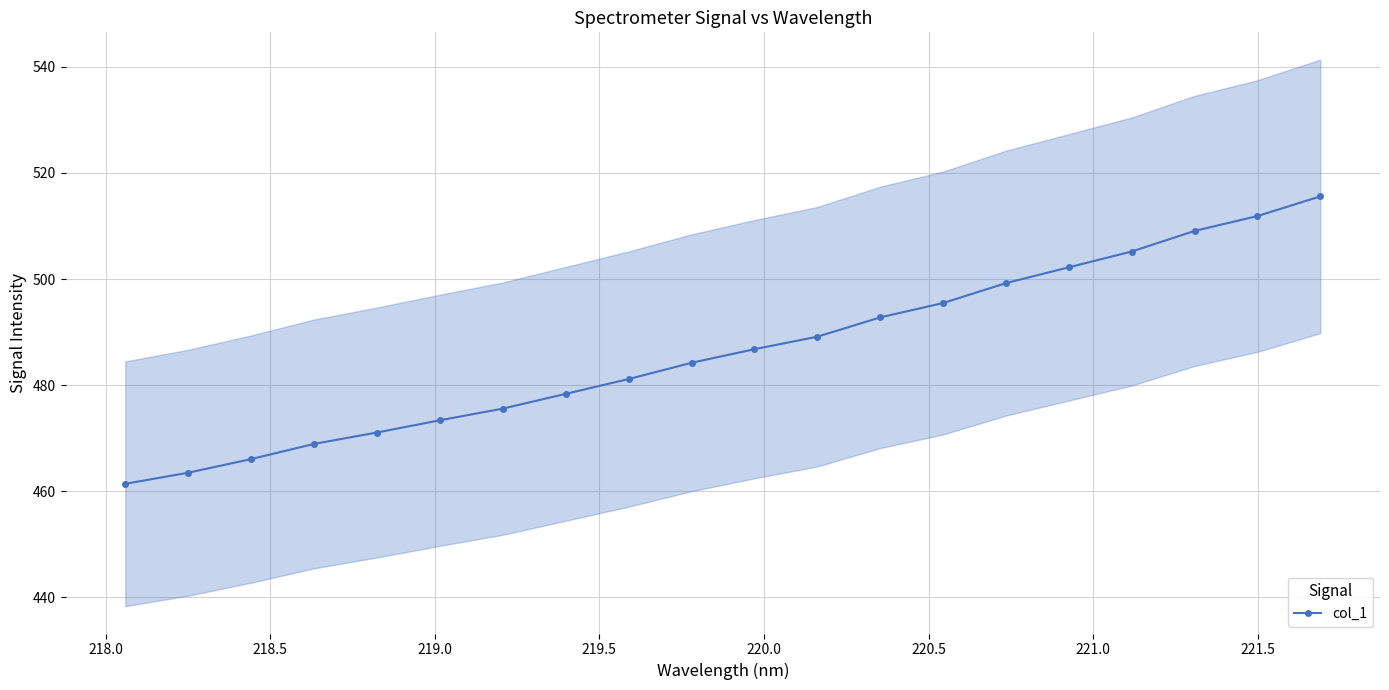

Does the chart display data point markers on the line(s)?

Yes